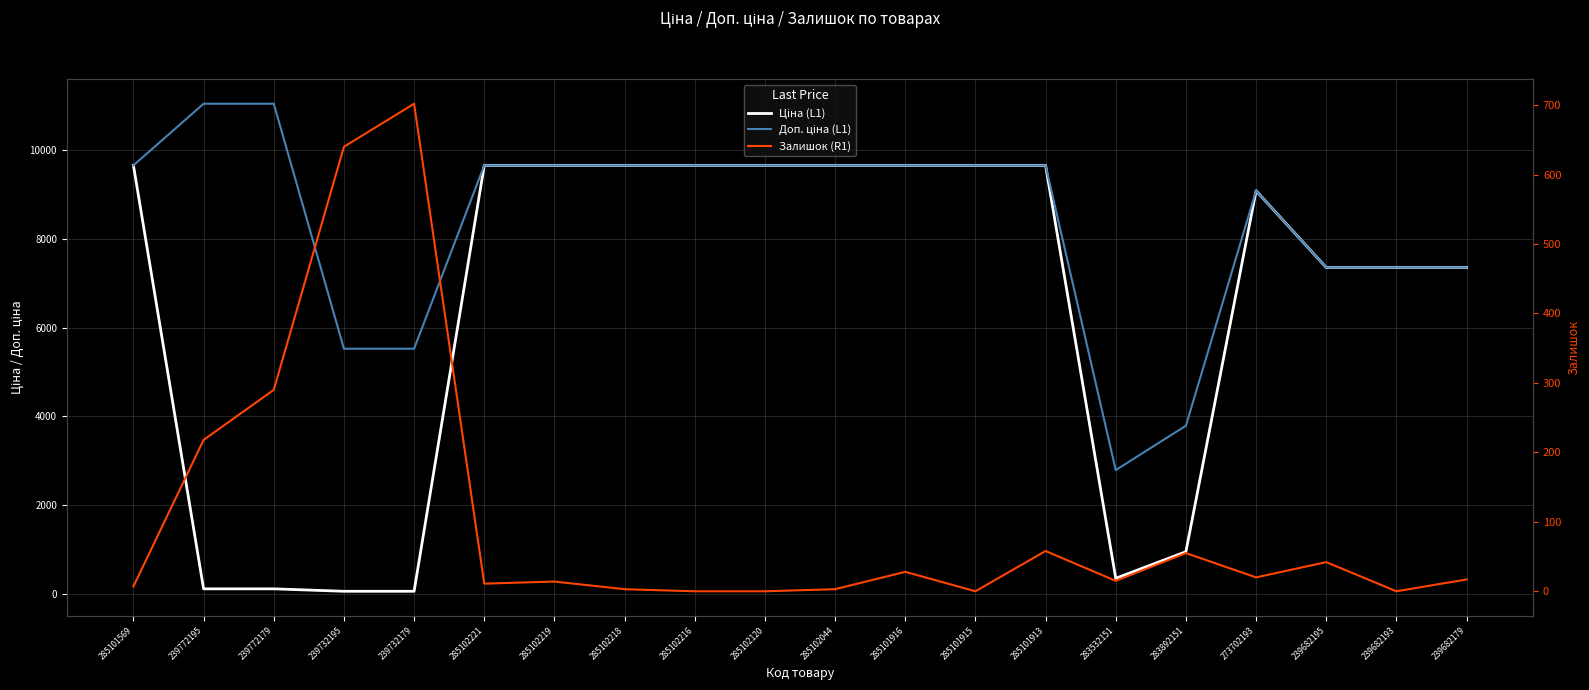

True or false: Залишок (R1) has a value of 5.4 at 285102219.

False